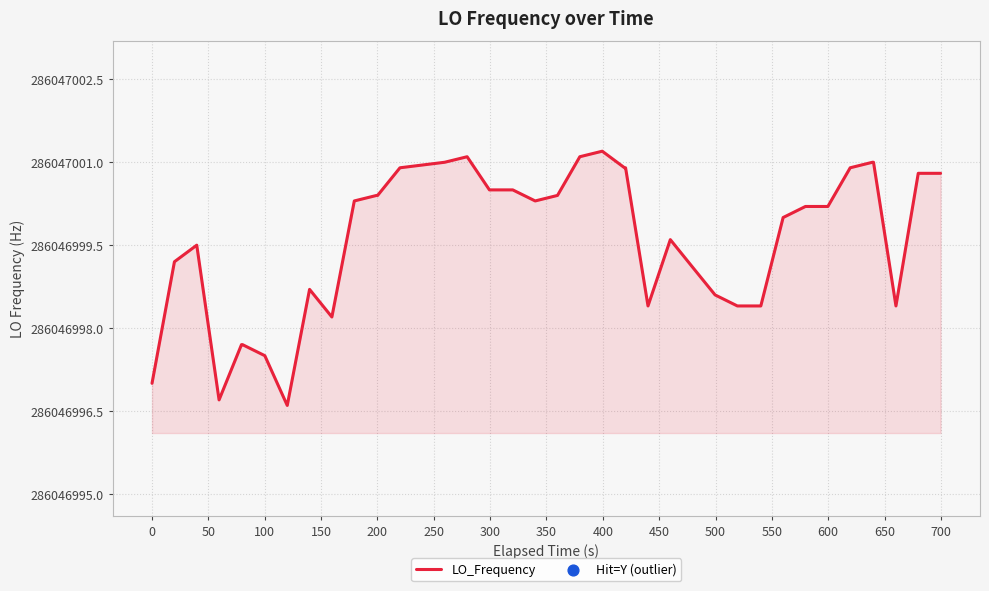

Which has a higher value, 15 or 0?

15